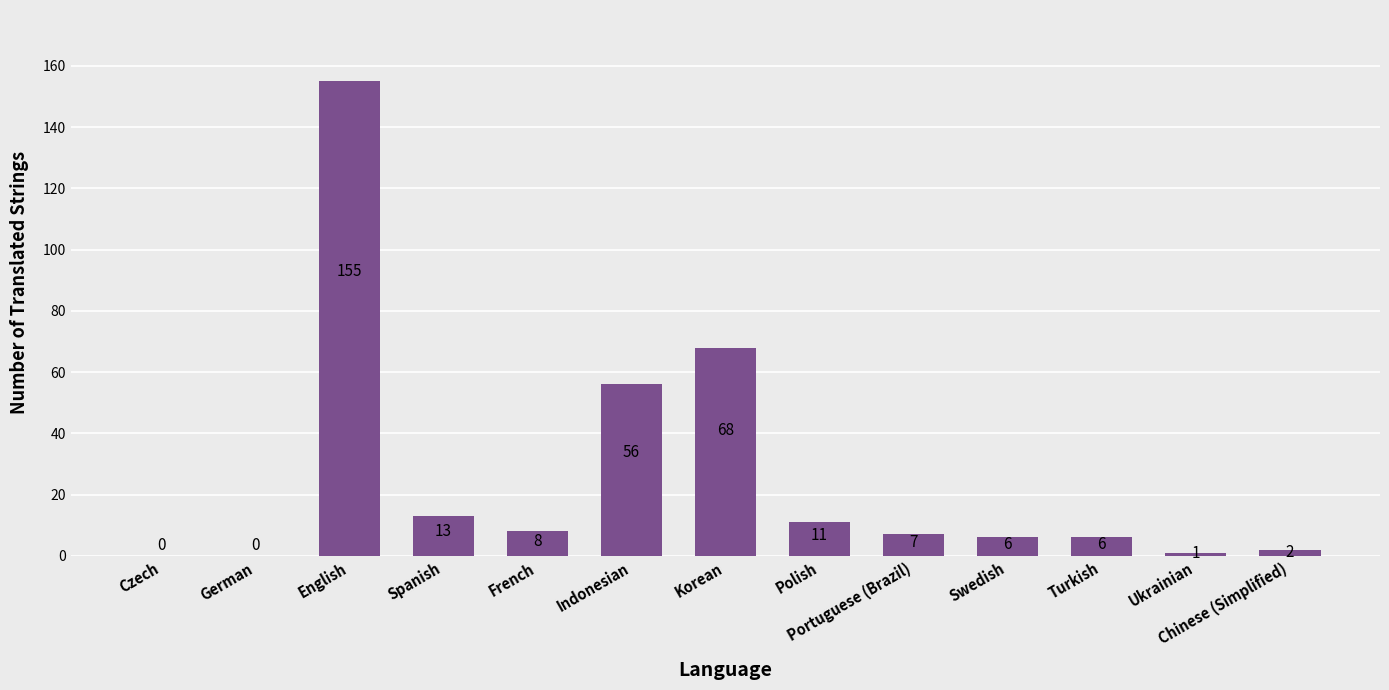

The chart shows a value of 19 at Spanish. True or false?

False